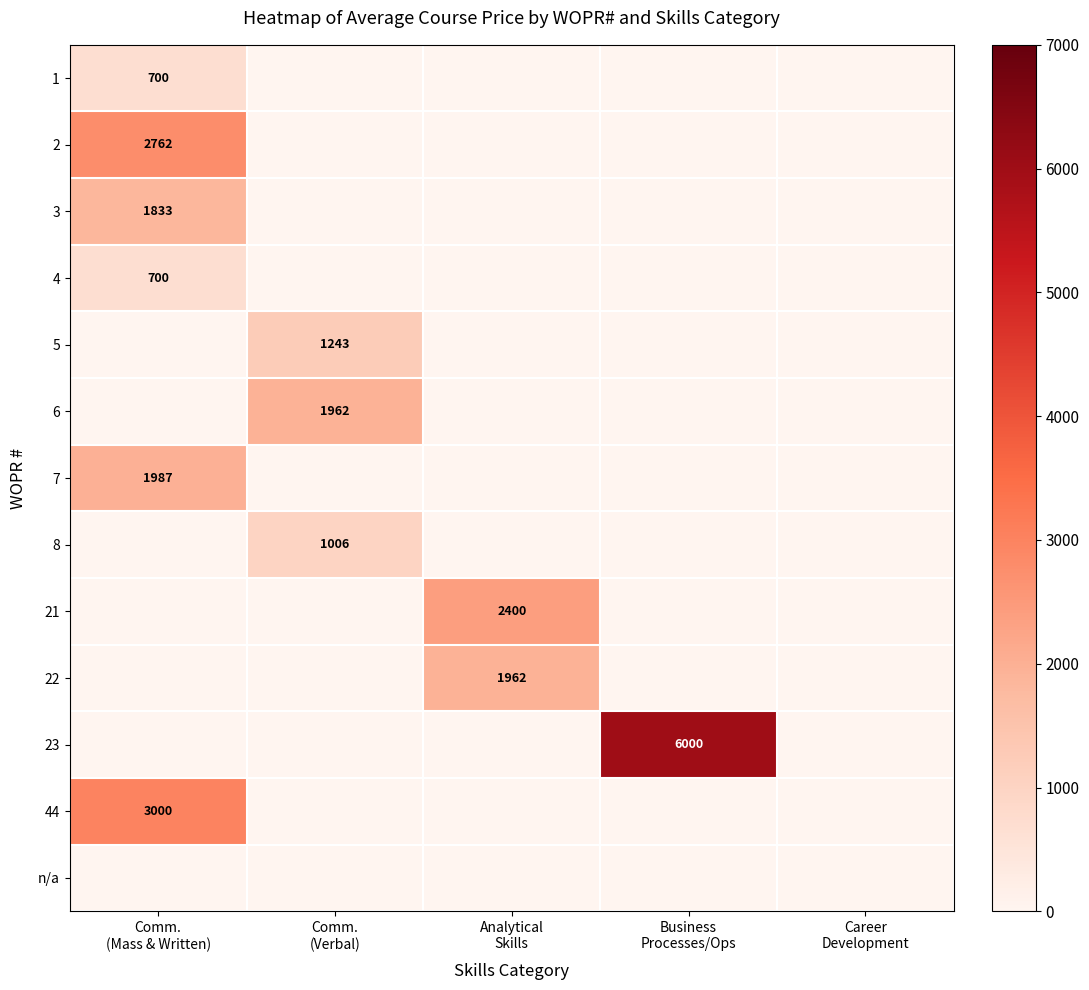

Which series has the largest total across all categories?

23